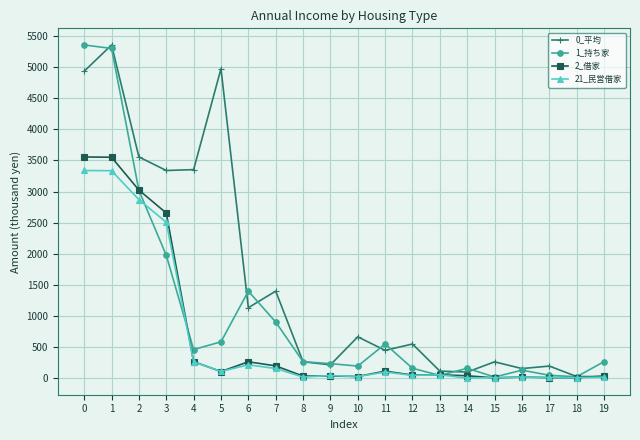

True or false: 0_平均 has more than 1 points higher than both neighbors.

True